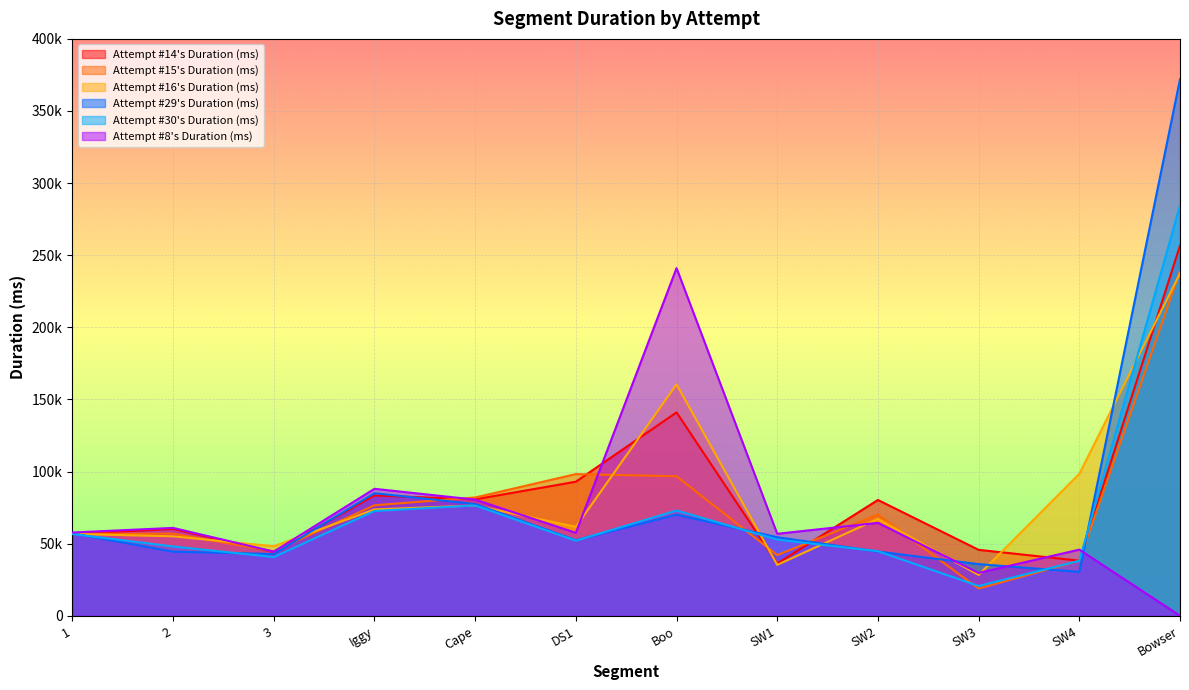

Does the chart display data point markers on the line(s)?

No